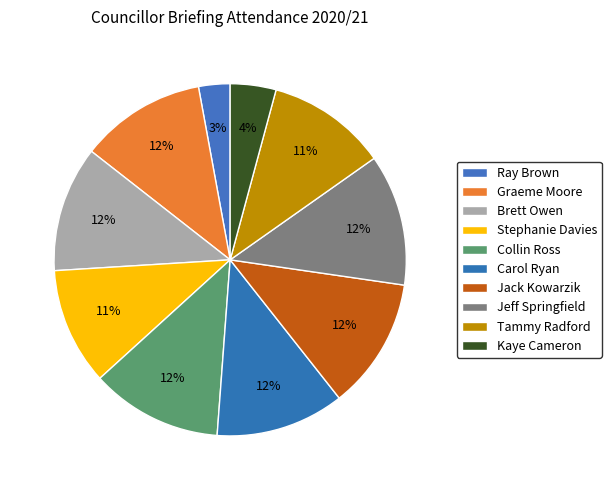

How many slices are in this pie chart?

10